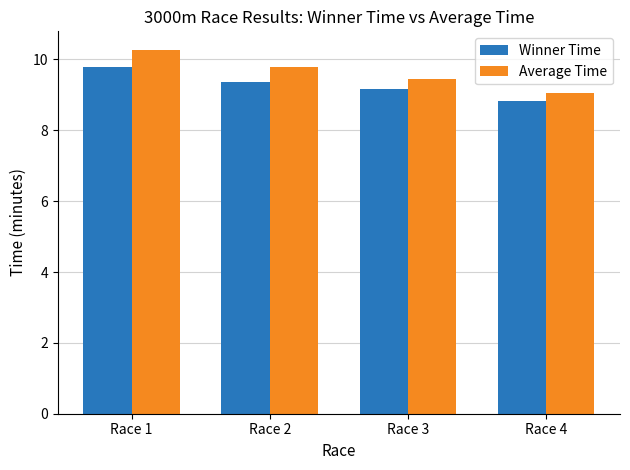

What is the difference between the Average Time values at Race 3 and Race 4?

0.4